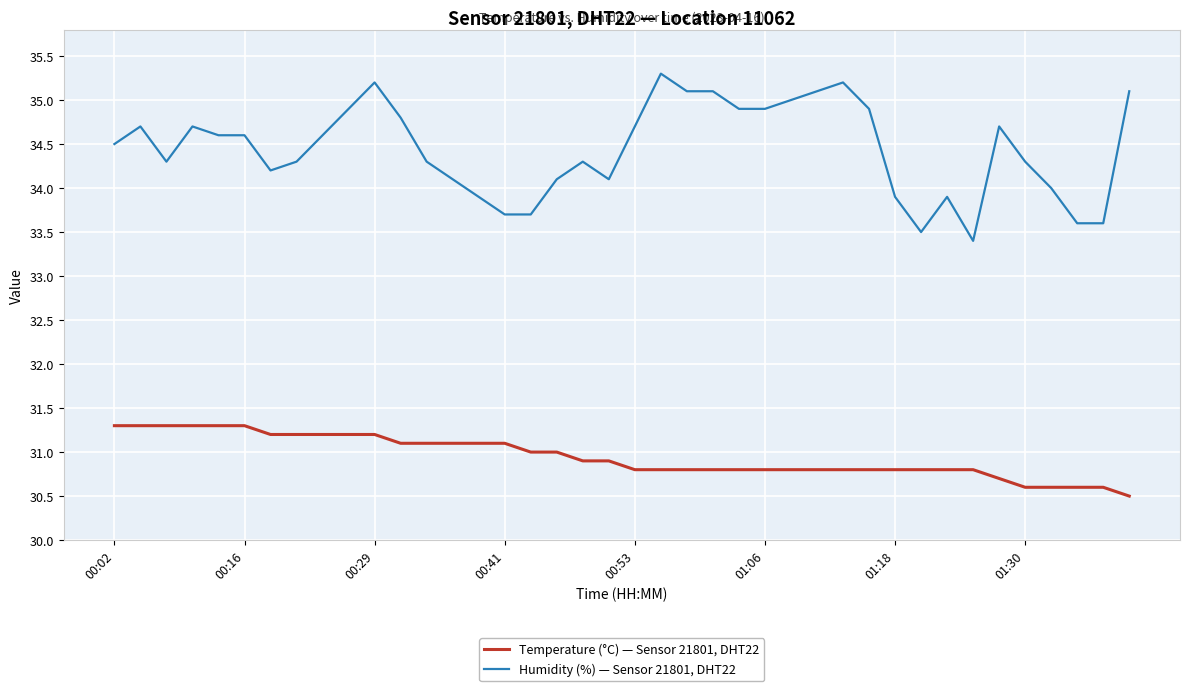

What is the highest value of the Humidity (%) — Sensor 21801, DHT22 series?

35.3